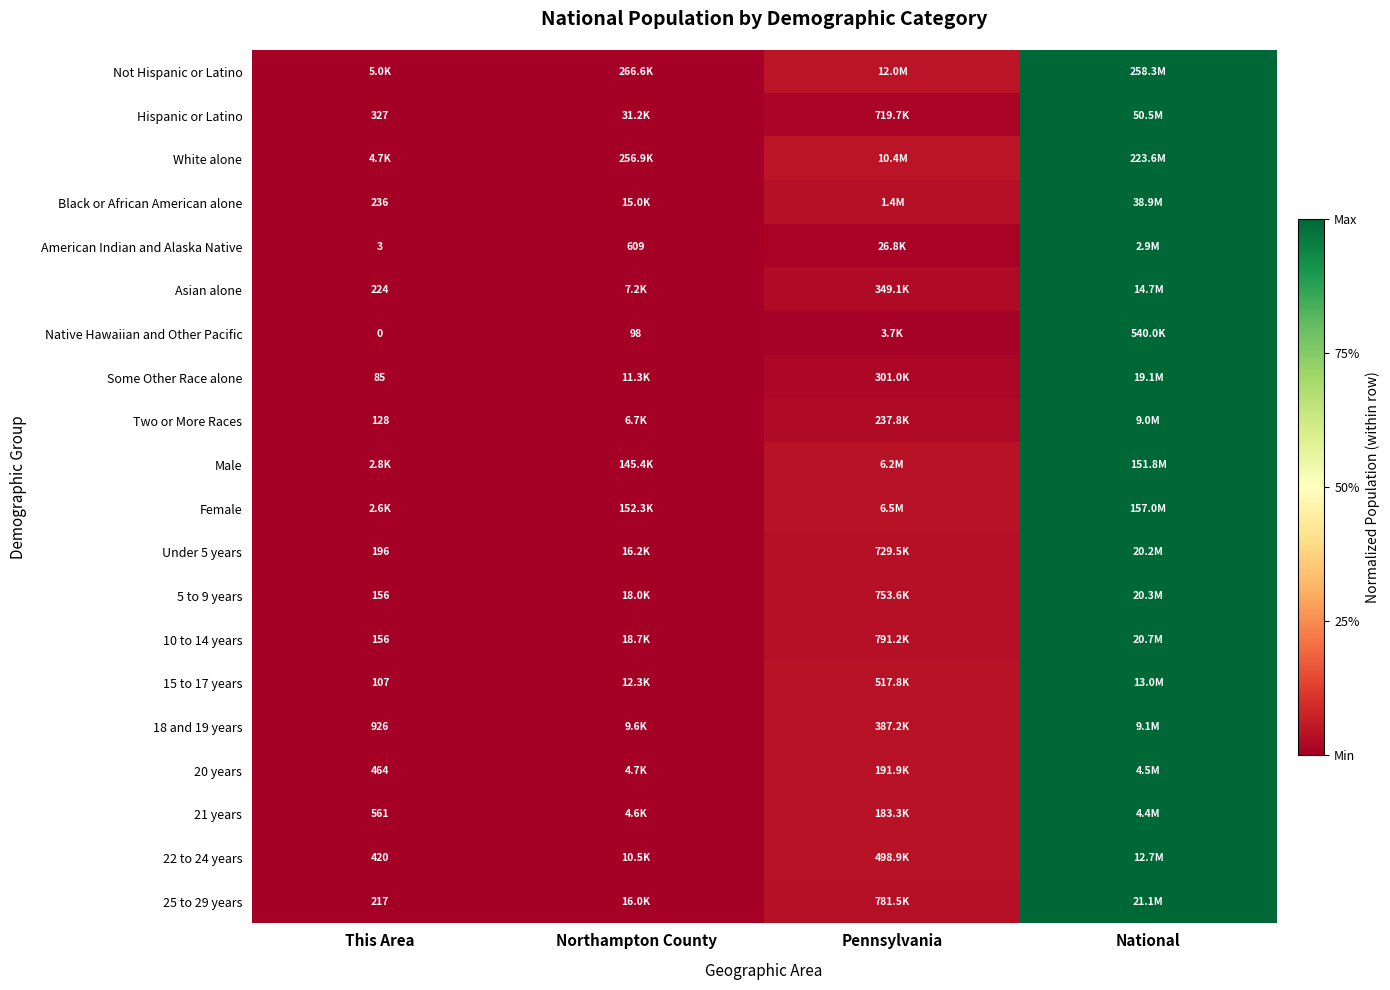

Is the value of 25 to 29 years at Northampton County greater than the value of 5 to 9 years at Northampton County?

No